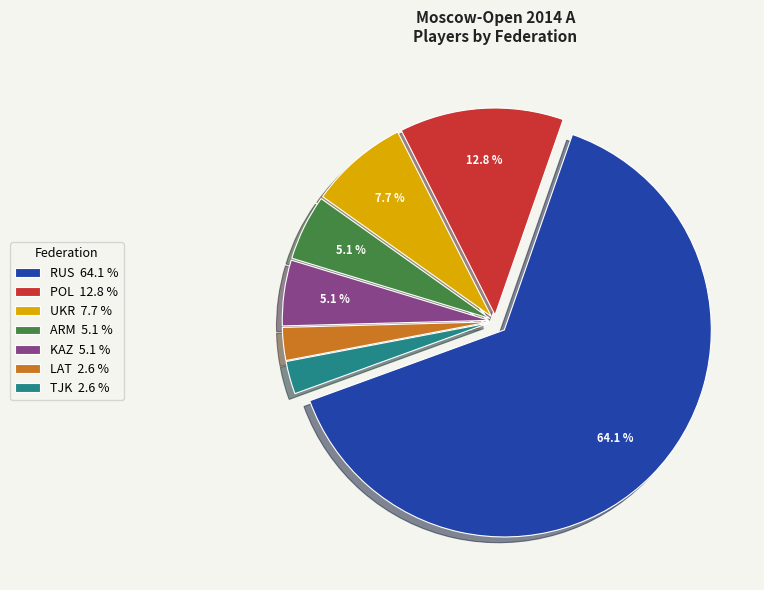

Does any single category account for the majority?

Yes